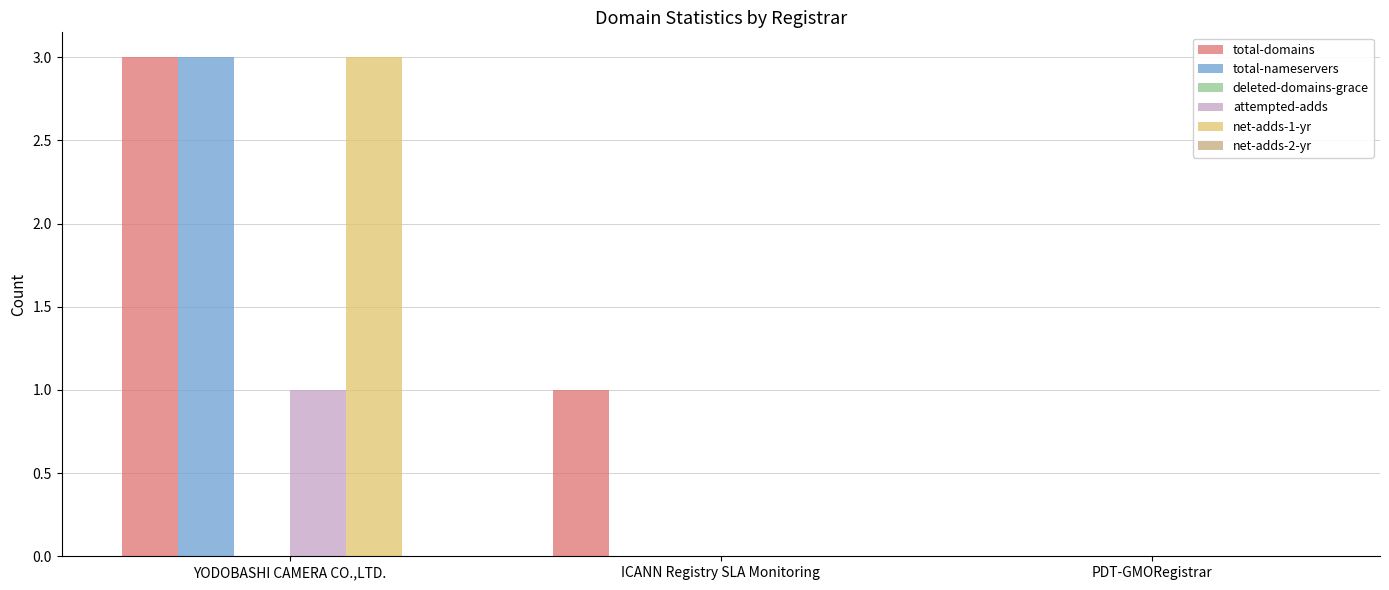

At which category is the sum across all series the highest?

YODOBASHI CAMERA CO.,LTD.